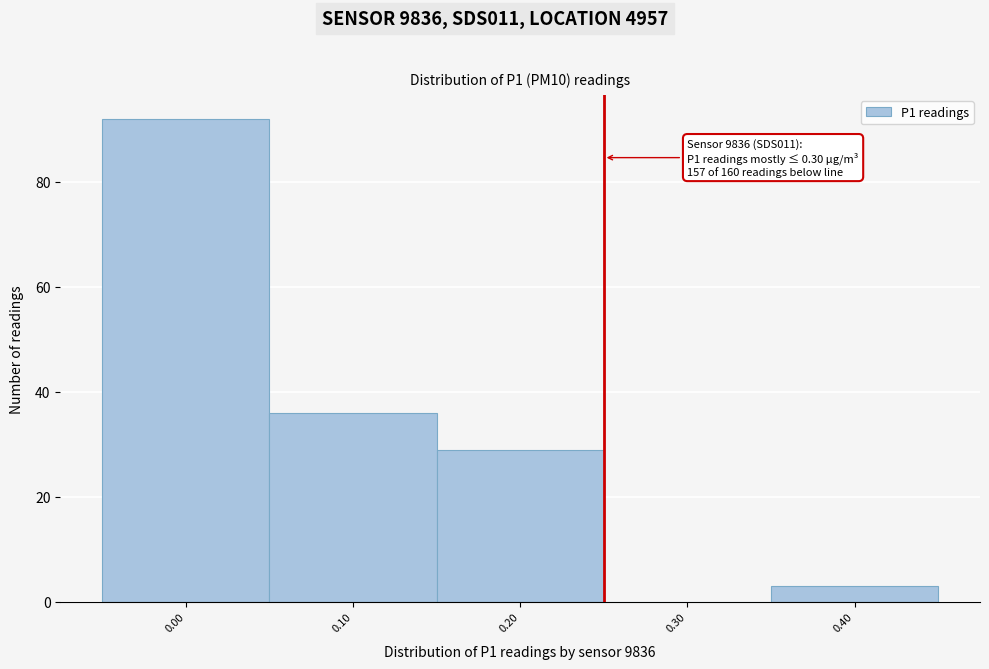

Reading left to right, extract all data points from this chart.

0.00=92	0.10=36	0.20=29	0.30=0	0.40=3